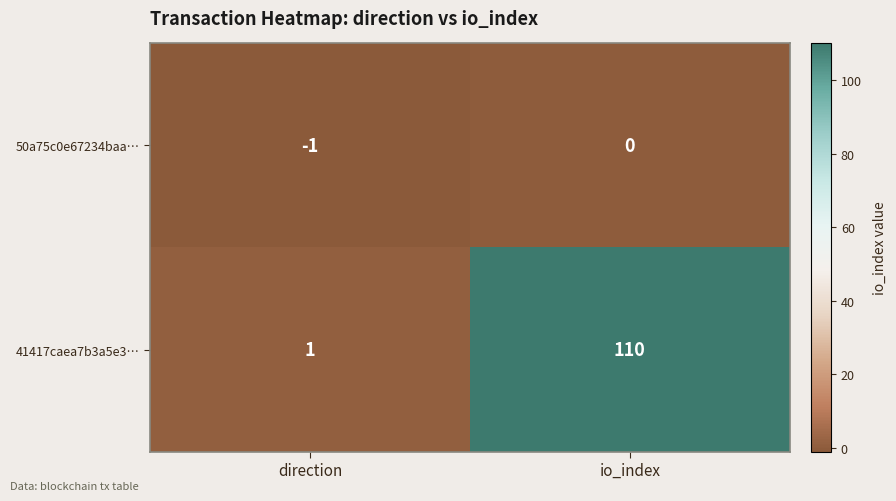

Rank the series by their maximum value, from lowest to highest.

50a75c0e67234baa…, 41417caea7b3a5e3…